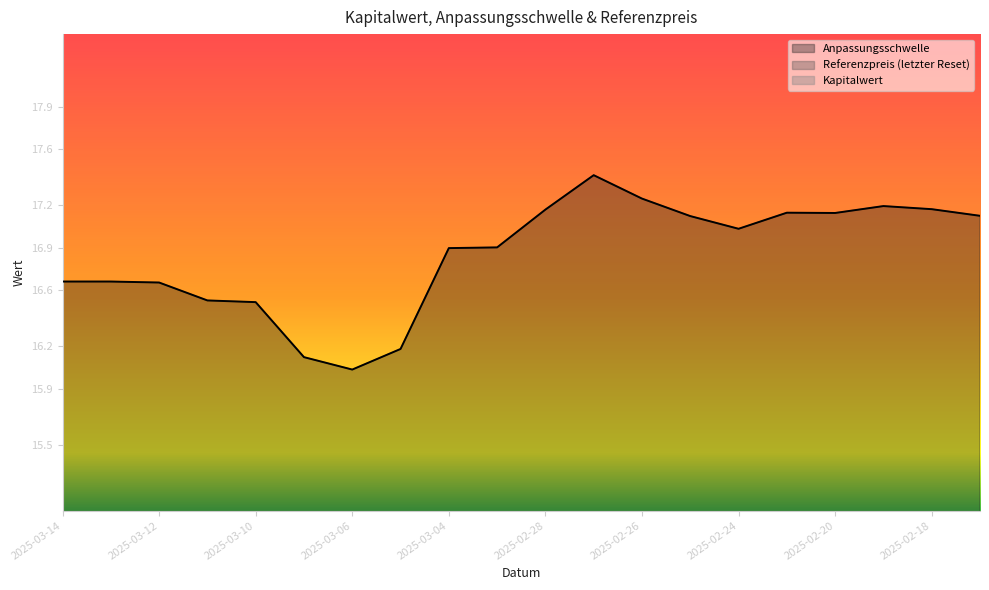

What is the sum of all Anpassungsschwelle values?

336.9